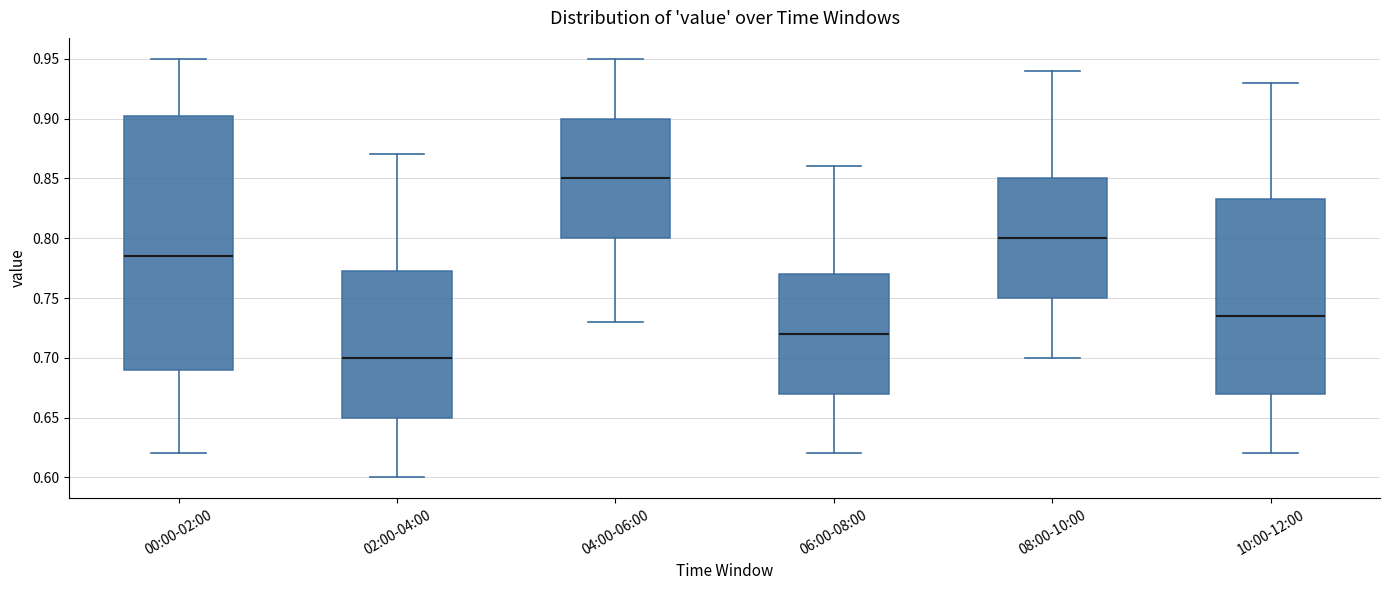

Reading left to right, read every box against the y-axis: the position of its median line, the range the box covers, and the ends of its whiskers. The values are not printed on the chart, so give them approximately, as read against the axis.

00:00-02:00: median 0.785, box 0.690 to 0.905, whiskers 0.620 to 0.950
02:00-04:00: median 0.700, box 0.650 to 0.775, whiskers 0.600 to 0.870
04:00-06:00: median 0.850, box 0.800 to 0.900, whiskers 0.730 to 0.950
06:00-08:00: median 0.720, box 0.670 to 0.770, whiskers 0.620 to 0.860
08:00-10:00: median 0.800, box 0.750 to 0.850, whiskers 0.700 to 0.940
10:00-12:00: median 0.735, box 0.670 to 0.835, whiskers 0.620 to 0.930